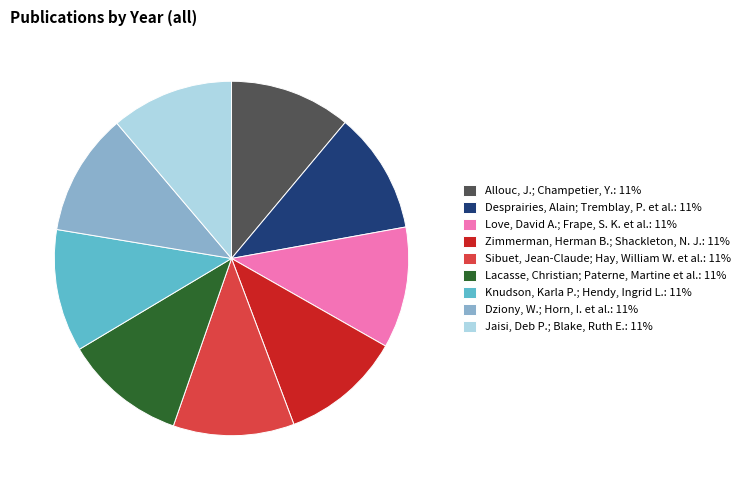

Is there any slice that represents more than half of the pie?

No